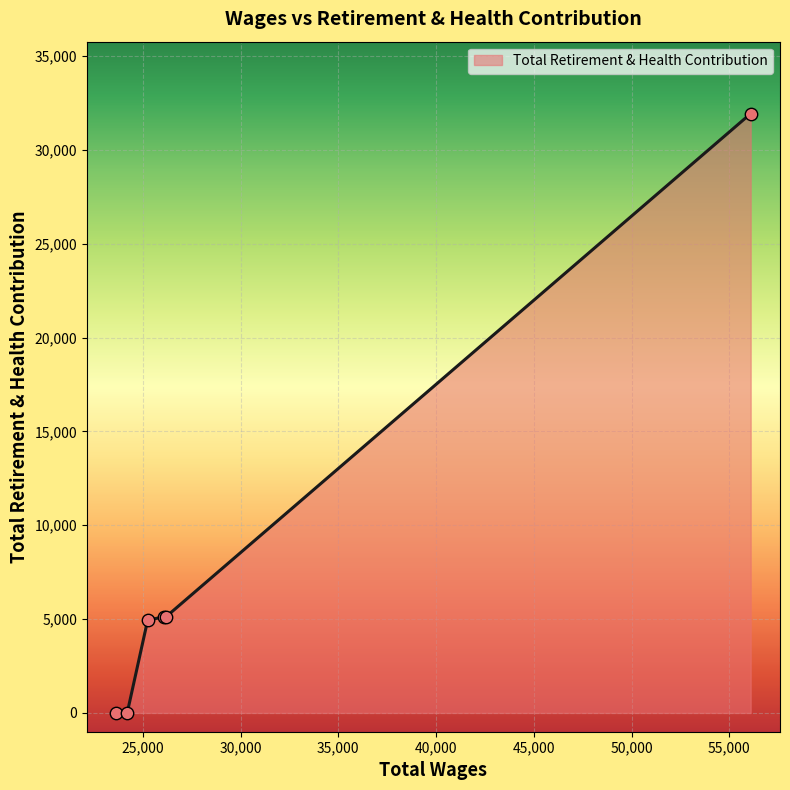

What is the difference between the maximum and minimum values?

31934